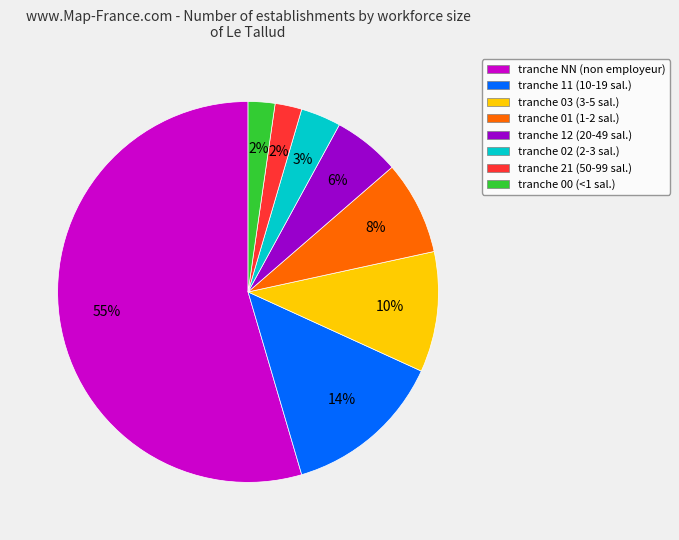

True or false: tranche NN (non employeur) accounts for 46% of the total.

False